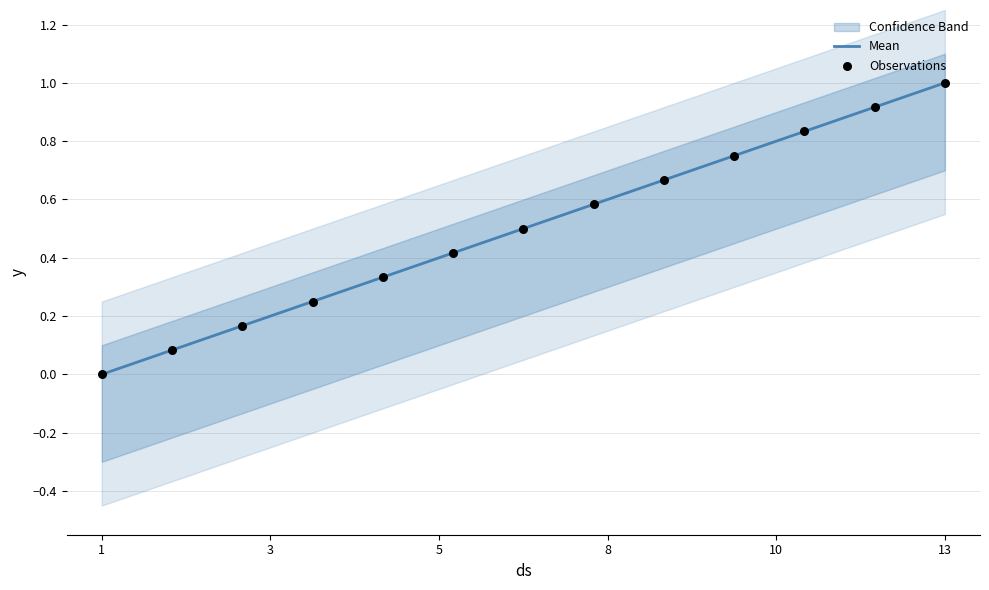

What is the maximum value for Mean?

1.0